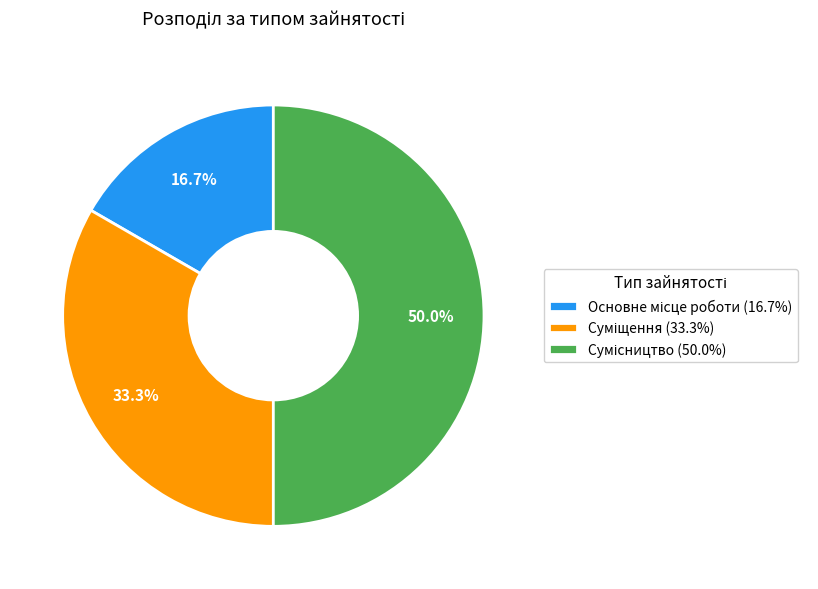

Rank the categories by value from highest to lowest.

Сумісництво, Суміщення, Основне місце роботи